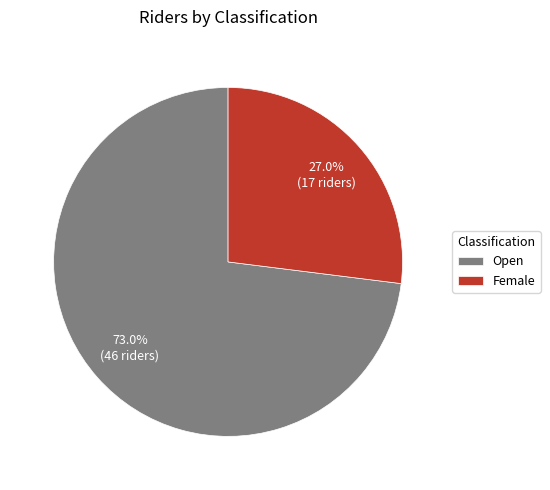

How many segments does this pie chart have?

2